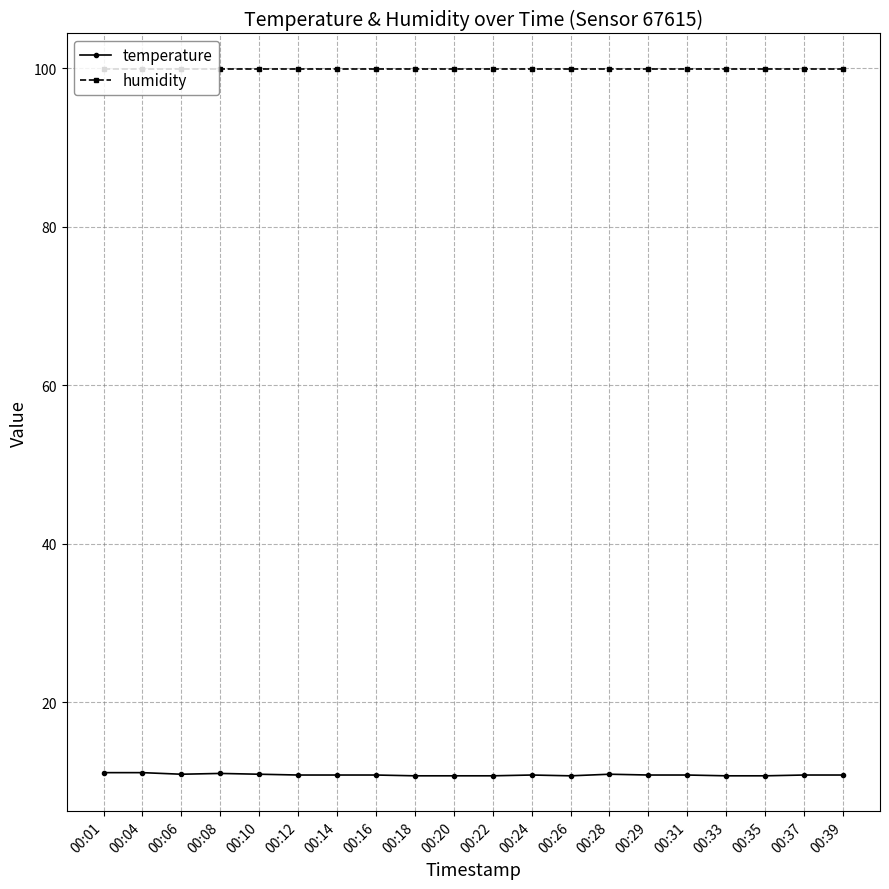

How many lines are shown in the chart?

2